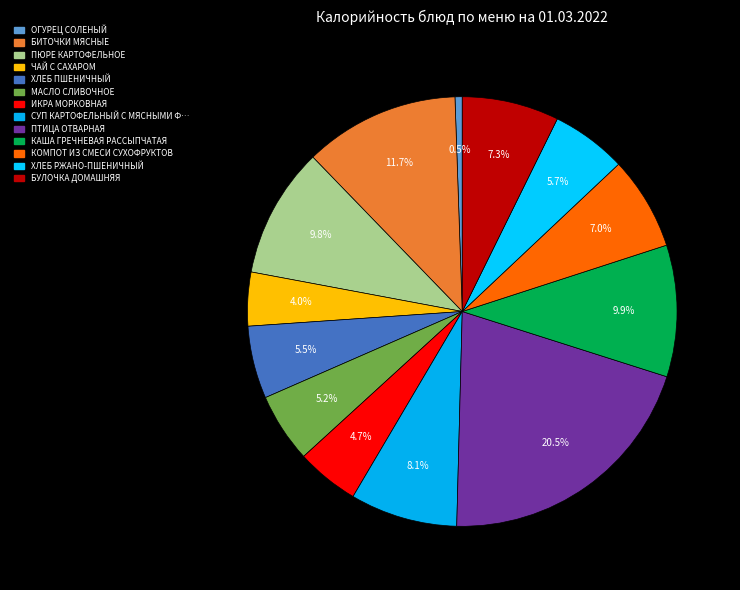

How many segments does this pie chart have?

13